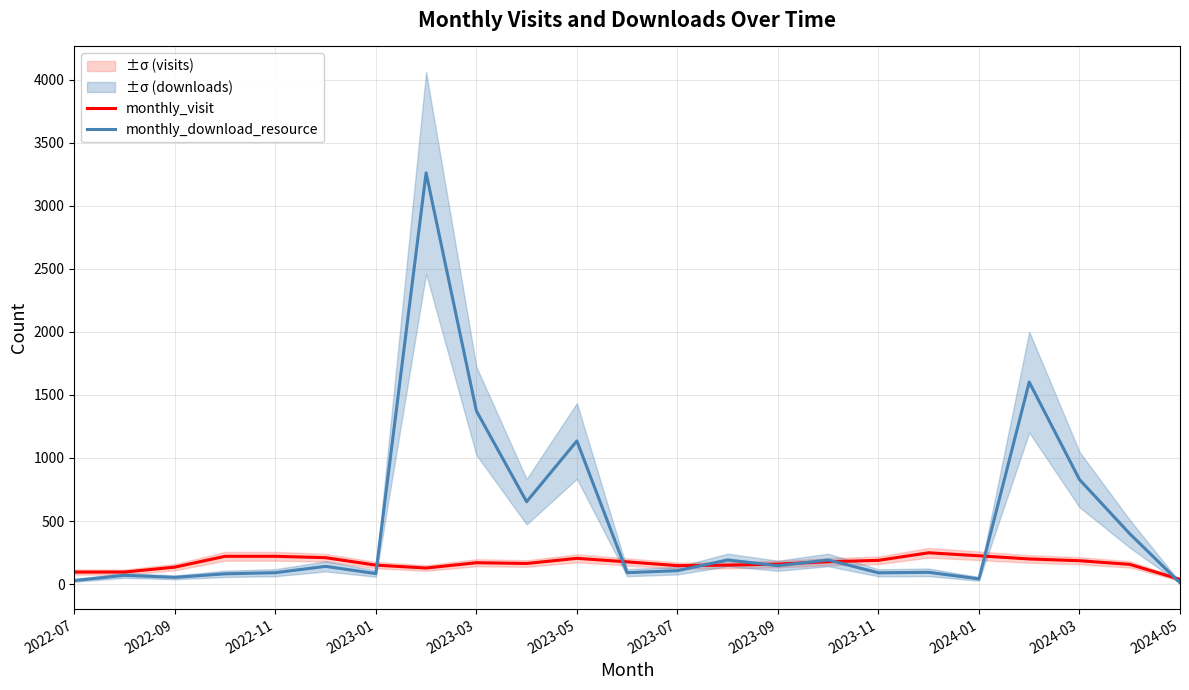

What is the average value of the monthly_visit series?

167